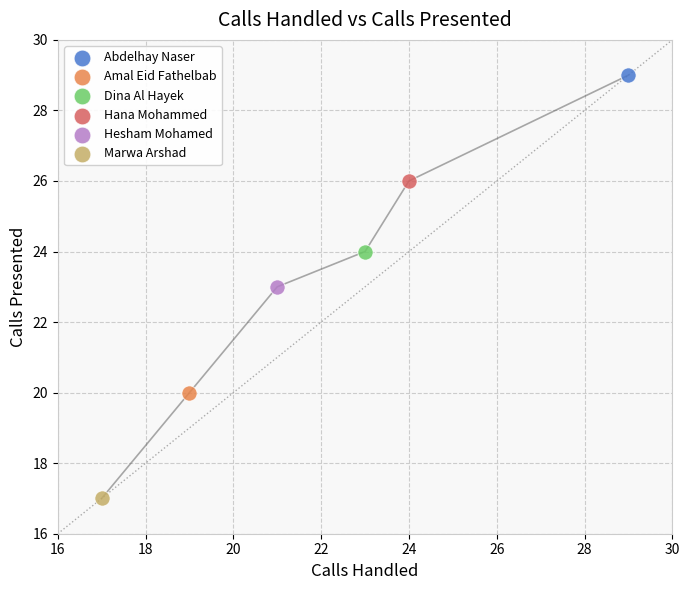

Which series reaches the maximum Y coordinate?

Abdelhay Naser